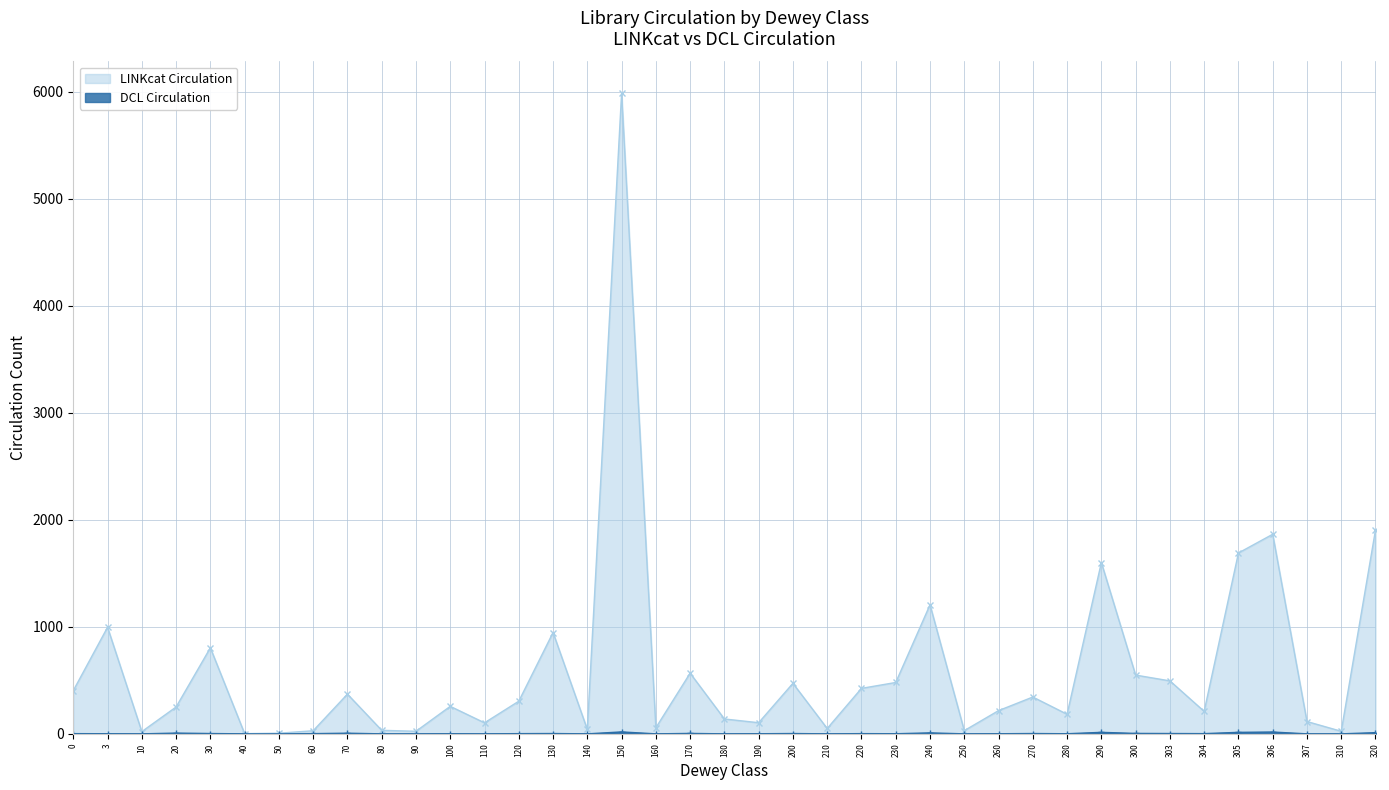

How many lines are shown in the chart?

2